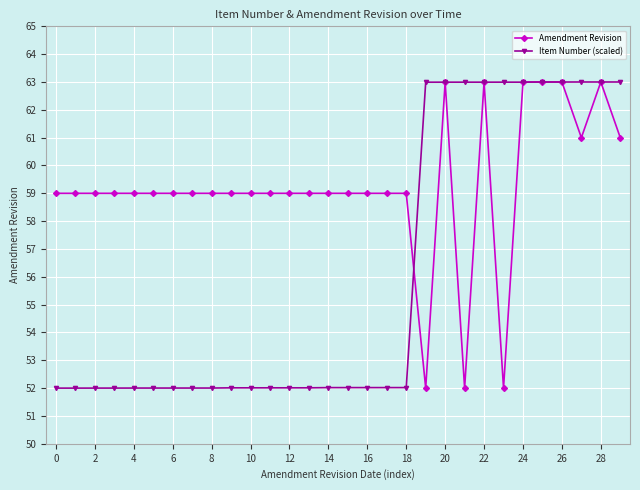

What are all the series names shown in the legend?

Amendment Revision, Item Number (scaled)